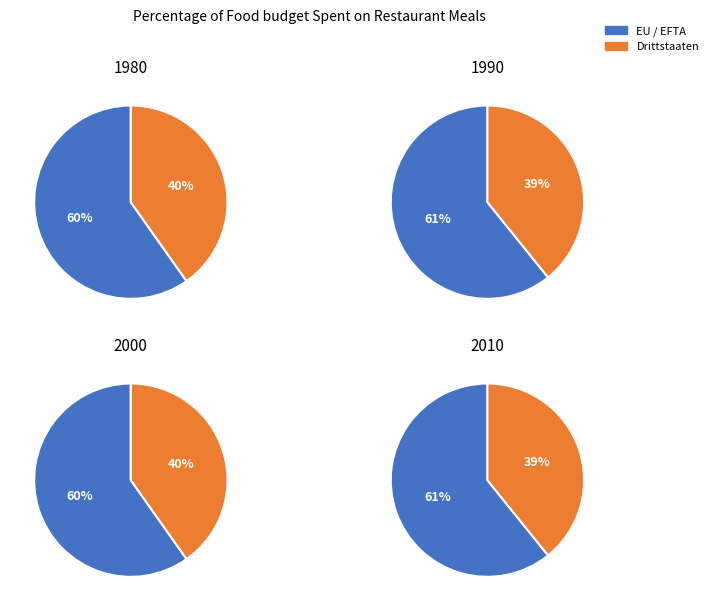

To the nearest percent, what is the difference between the 2 and Drittstaaten slice percentages?

1%